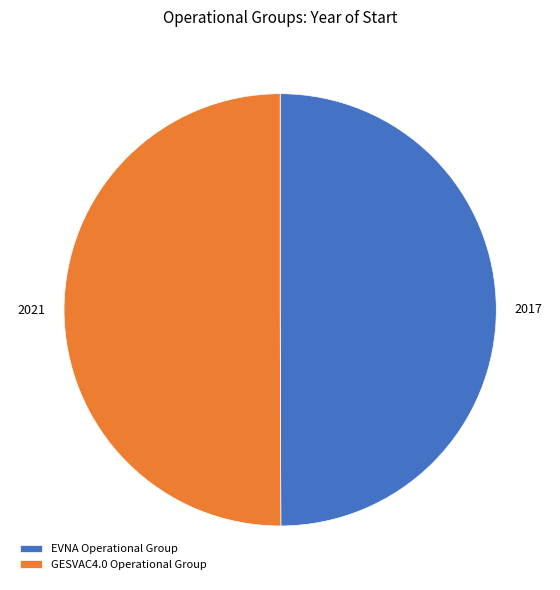

Is it true that GESVAC4.0 Operational Group is 50% of the pie?

True